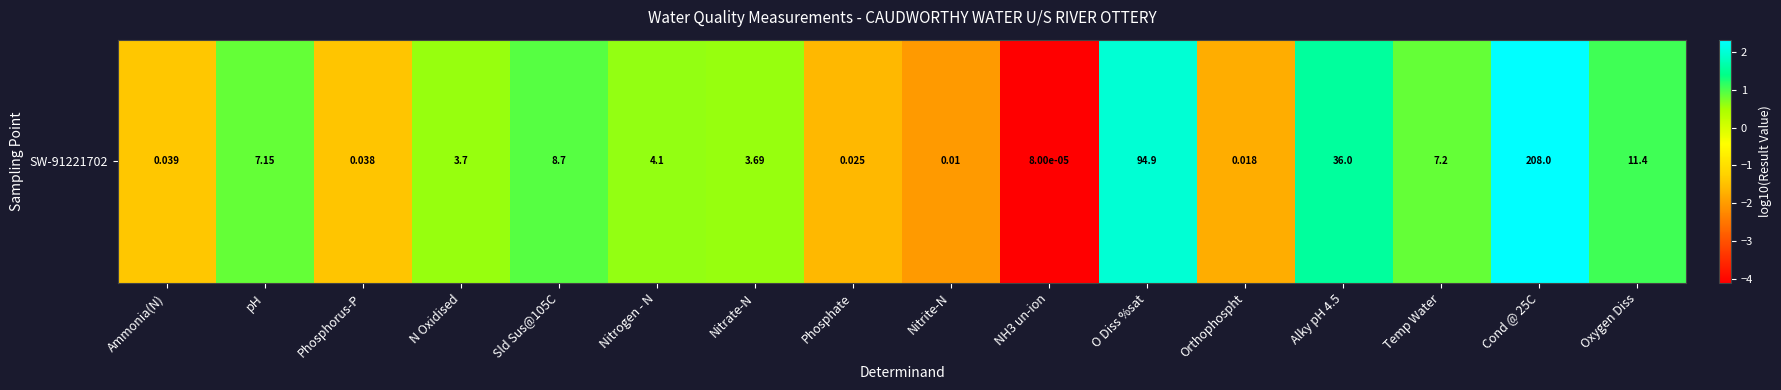

How many values are below zero?

6